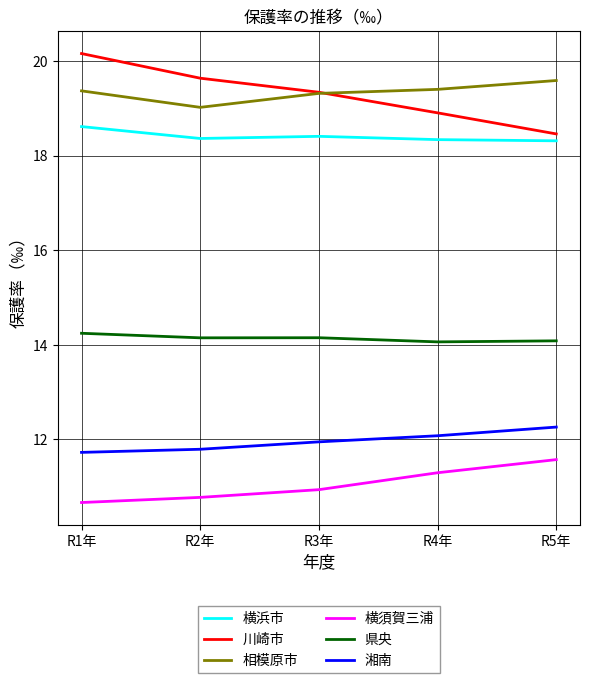

How many lines are shown in the chart?

6